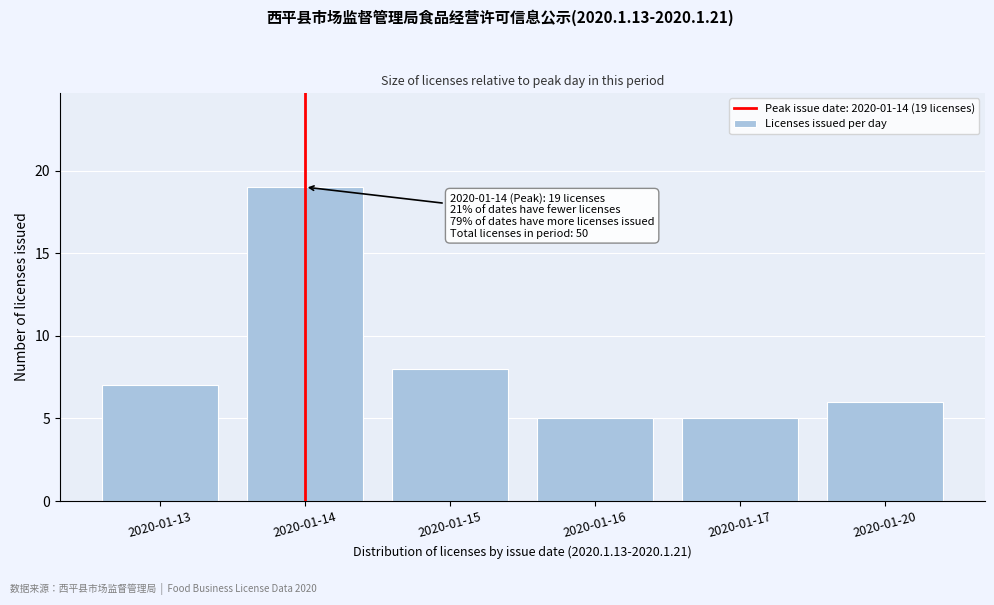

Reading left to right, what are all the values shown in this chart?

7	19	8	5	5	6